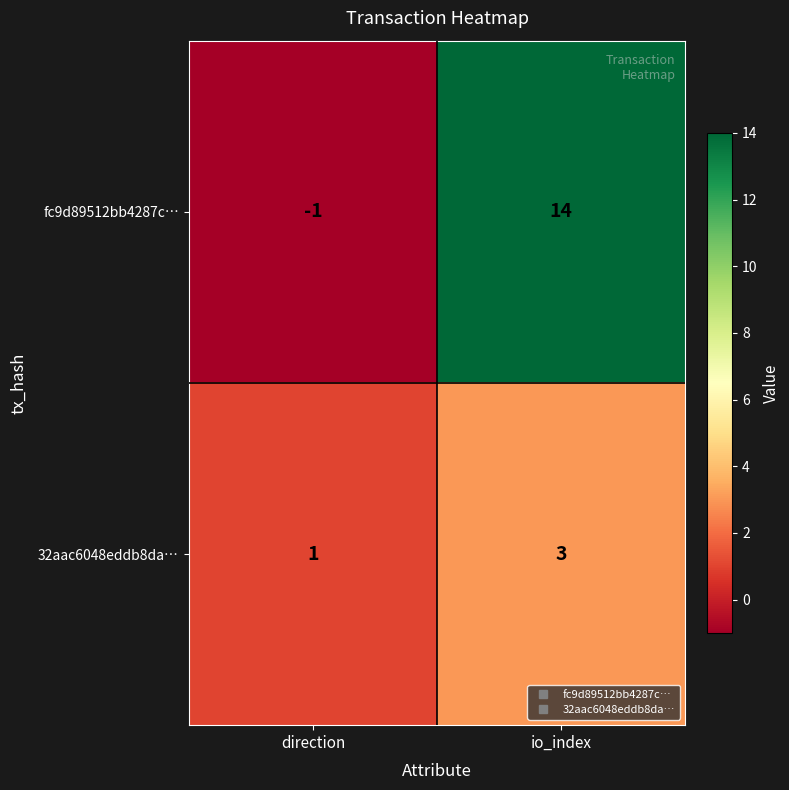

Reading left to right, list all the values displayed in this chart.

fc9d89512bb4287c…: direction=-1	io_index=14
32aac6048eddb8da…: direction=1	io_index=3